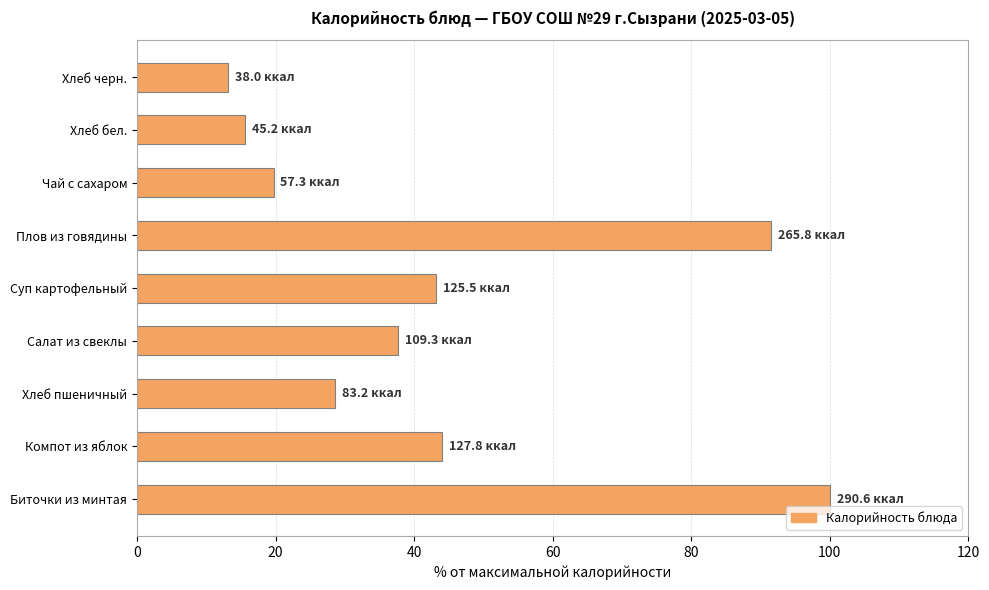

What is the sum of the values at Хлеб пшеничный and Компот из яблок?

72.6